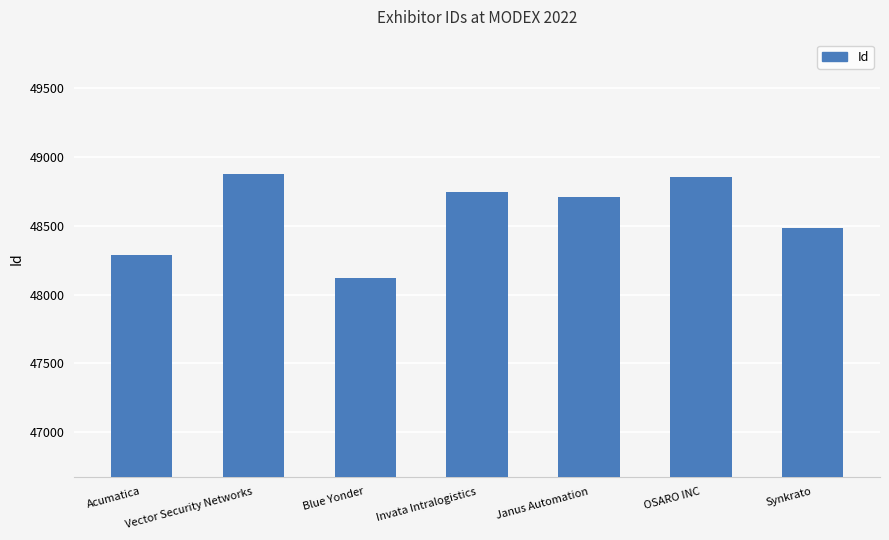

What value does the data have at Invata Intralogistics?

48746